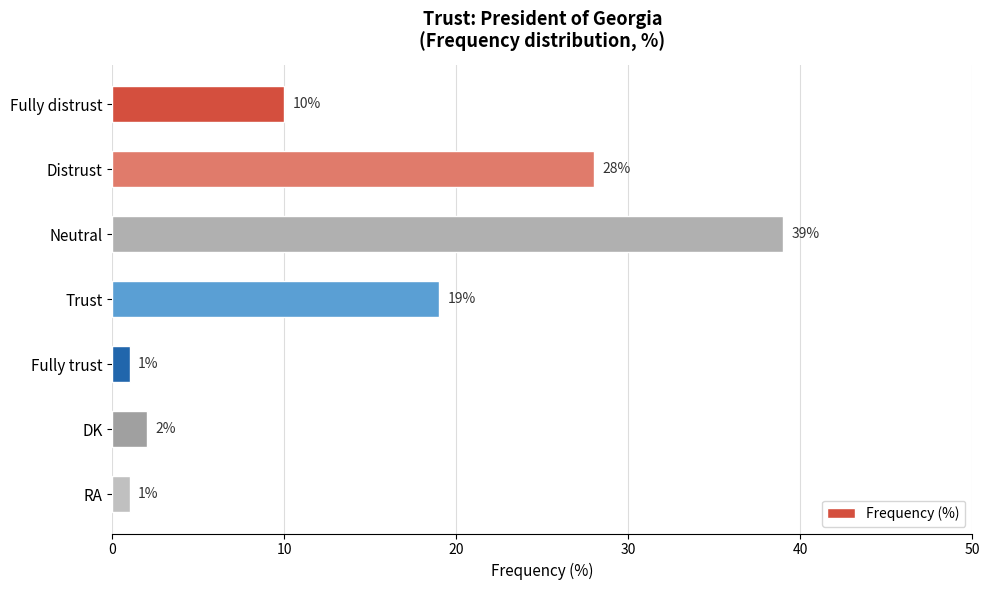

The value at Neutral is 39. True or false?

True